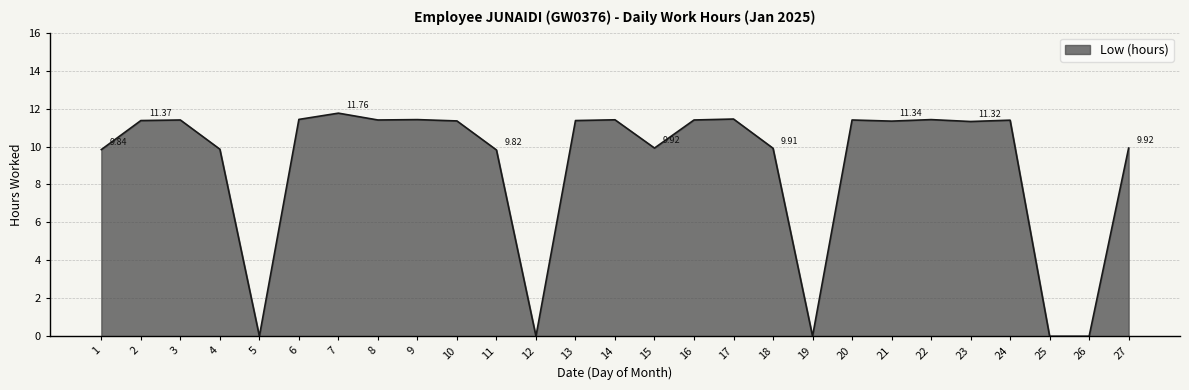

How many lines are shown in the chart?

1